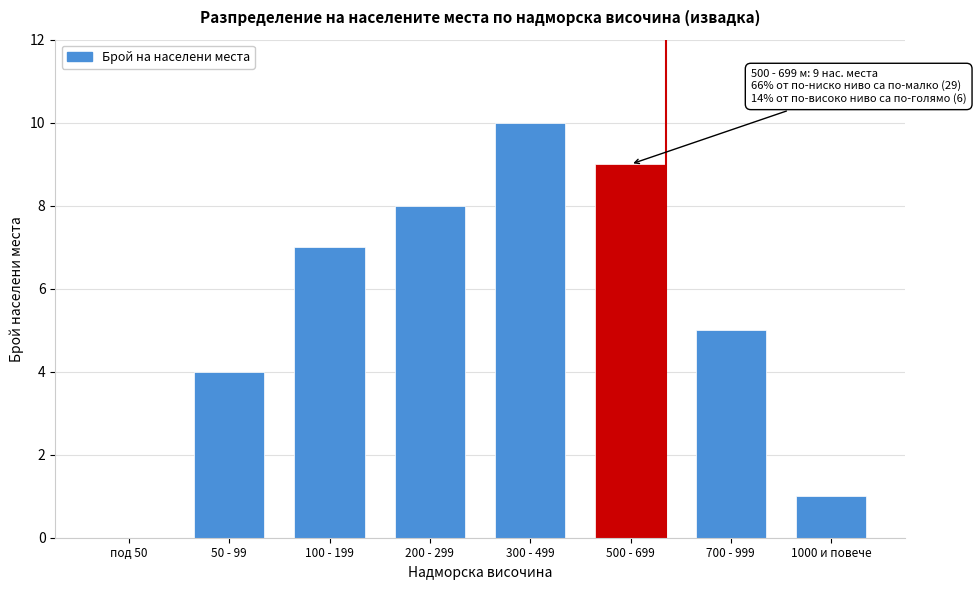

Reading left to right, transcribe all the data shown in this chart.

под 50=0	50 - 99=4	100 - 199=7	200 - 299=8	300 - 499=10	500 - 699=9	700 - 999=5	1000 и повече=1